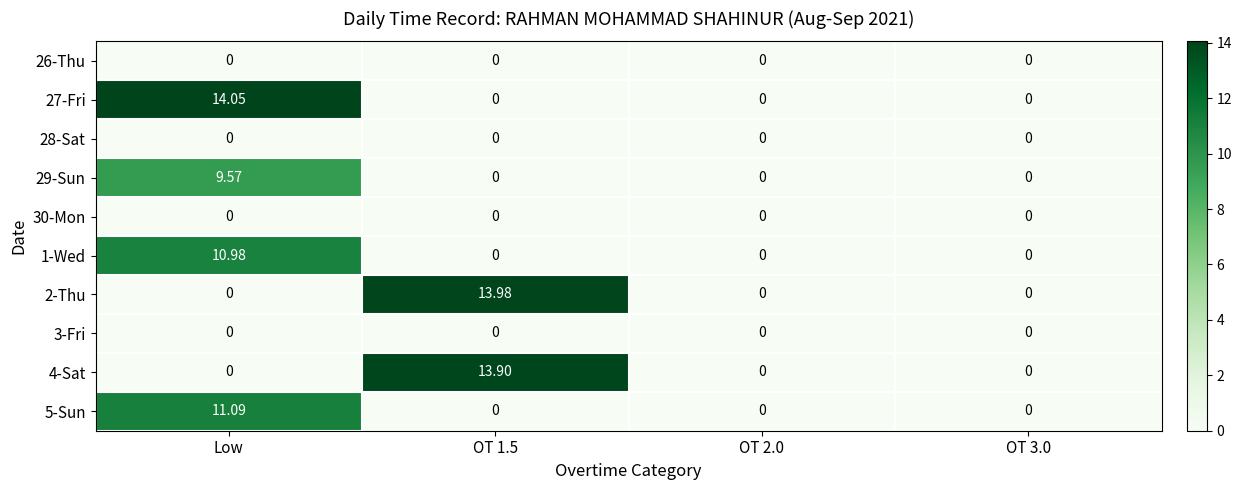

At which category is the sum across all series the highest?

Low